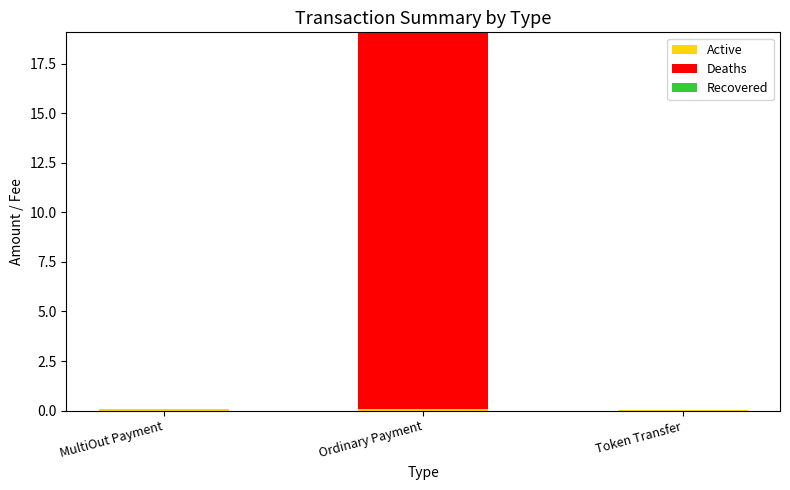

At which category is the sum across all series the highest?

Ordinary Payment